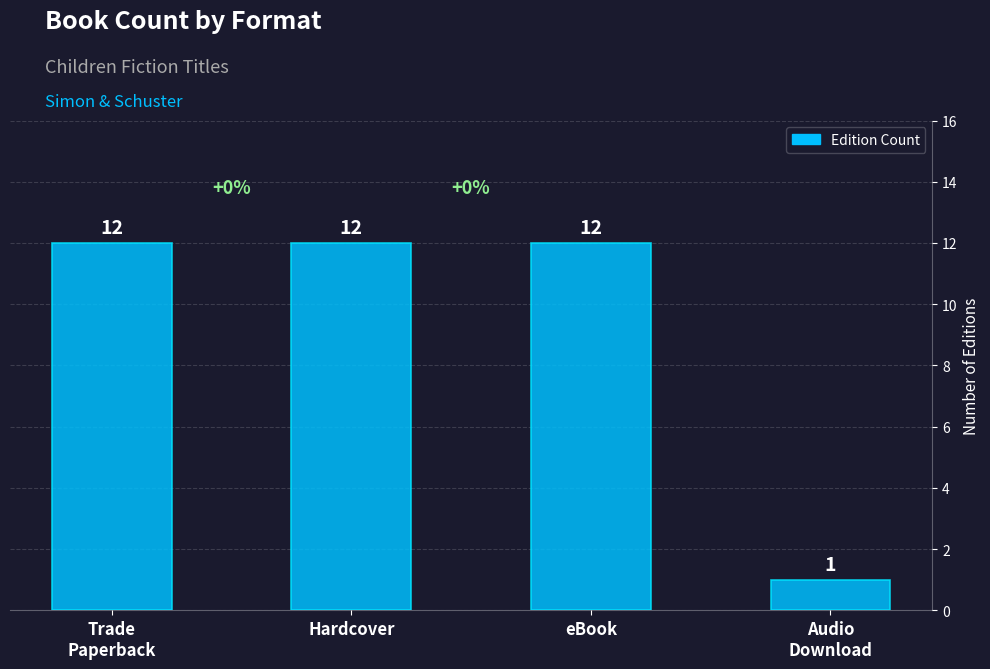

Approximately how many times larger is the value at eBook compared to Hardcover?

1.0